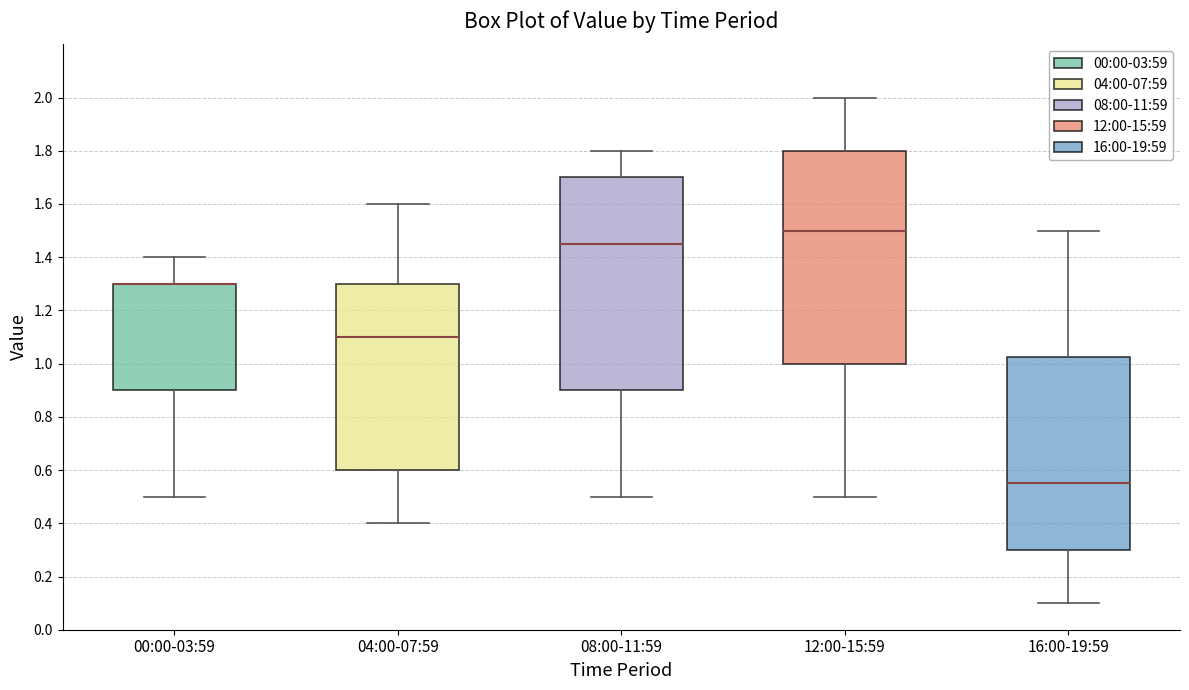

Reading left to right, read every box against the y-axis: the position of its median line, the range the box covers, and the ends of its whiskers. The values are not printed on the chart, so give them approximately, as read against the axis.

00:00-03:59: median 1.30 (drawn on the box's upper edge), box 0.90 to 1.30, whiskers 0.50 to 1.40
04:00-07:59: median 1.10, box 0.60 to 1.30, whiskers 0.40 to 1.60
08:00-11:59: median 1.46, box 0.90 to 1.70, whiskers 0.50 to 1.80
12:00-15:59: median 1.50, box 1.00 to 1.80, whiskers 0.50 to 2.00
16:00-19:59: median 0.56, box 0.30 to 1.02, whiskers 0.10 to 1.50